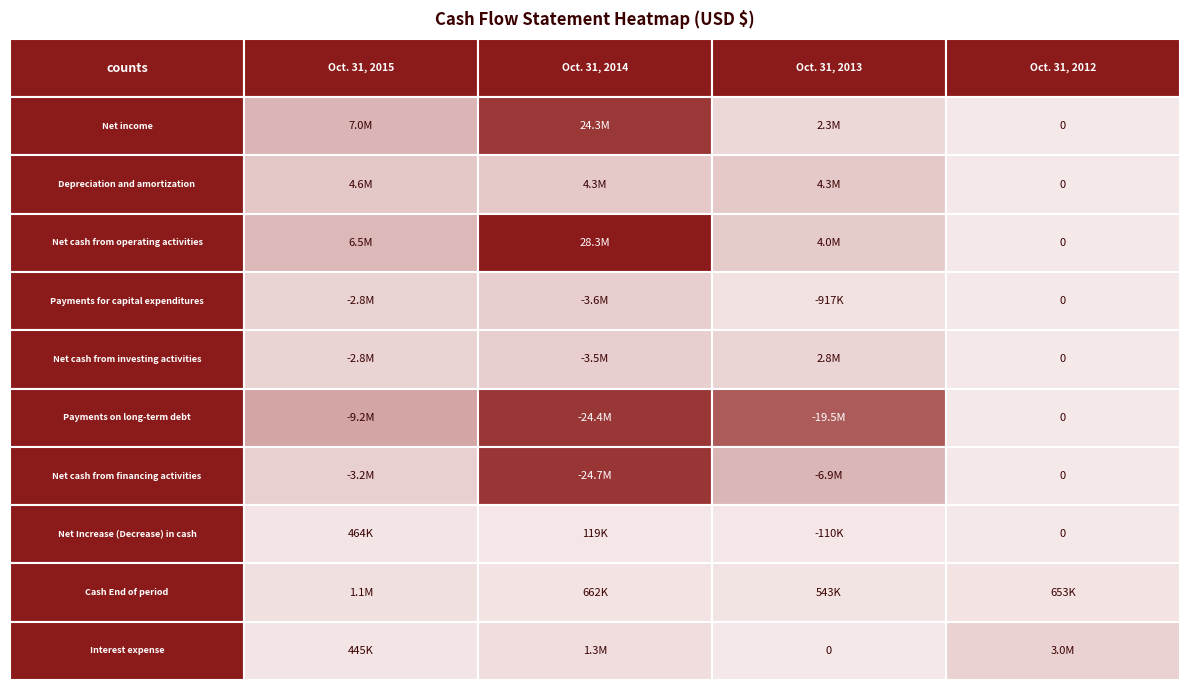

What is the maximum value shown in the chart?

28319812